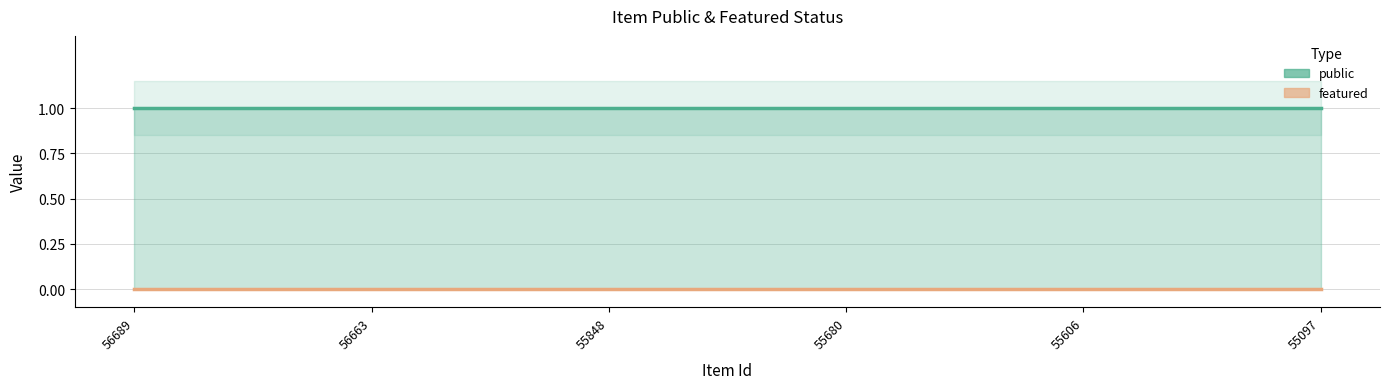

True or false: featured and public cross at least once.

False